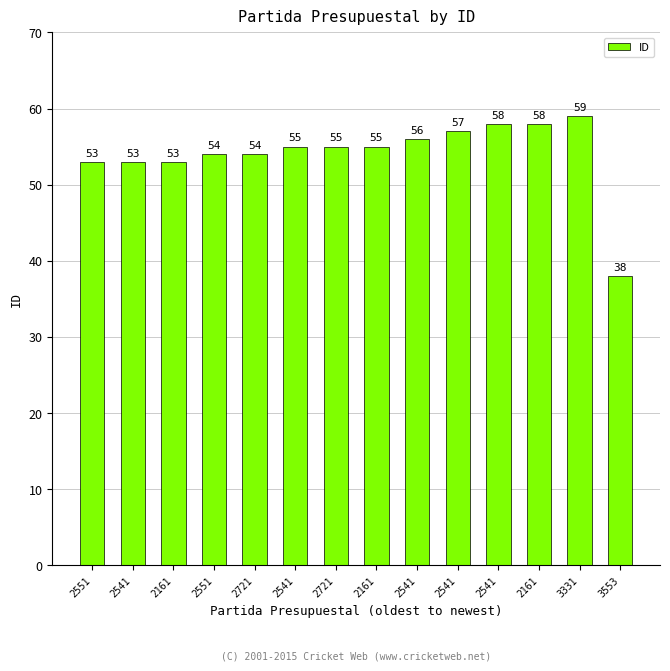

How many bars are there in total?

14